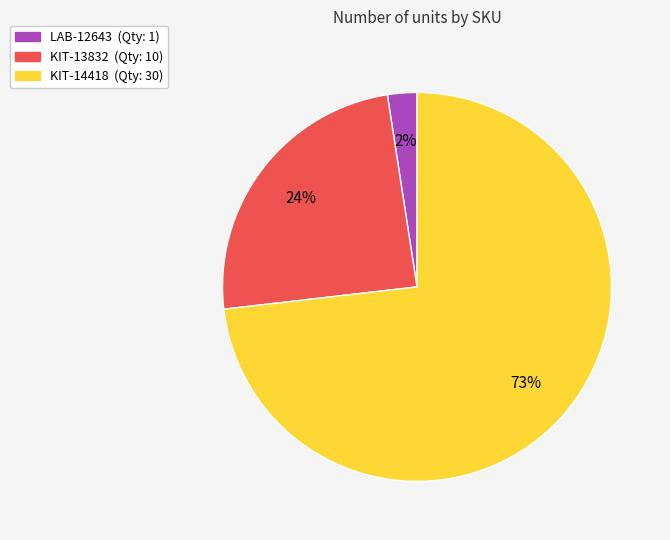

To the nearest percent, what portion does LAB-12643 represent?

2%